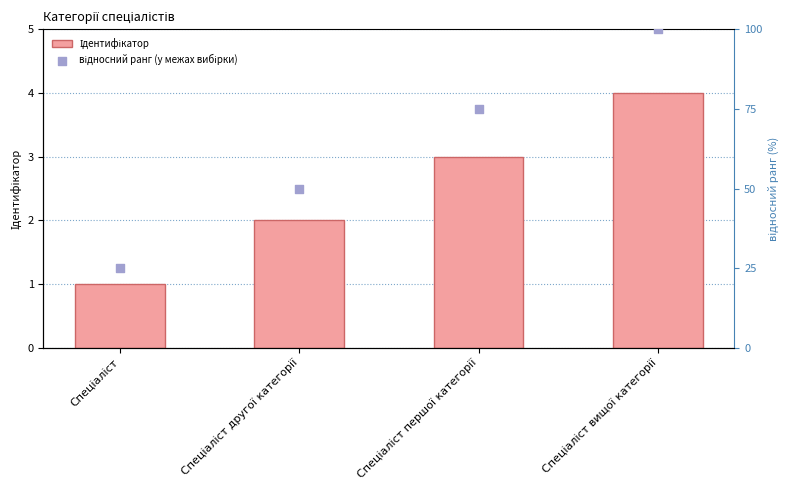

Which series has the largest Y range (max minus min)?

відносний ранг (у межах вибірки)